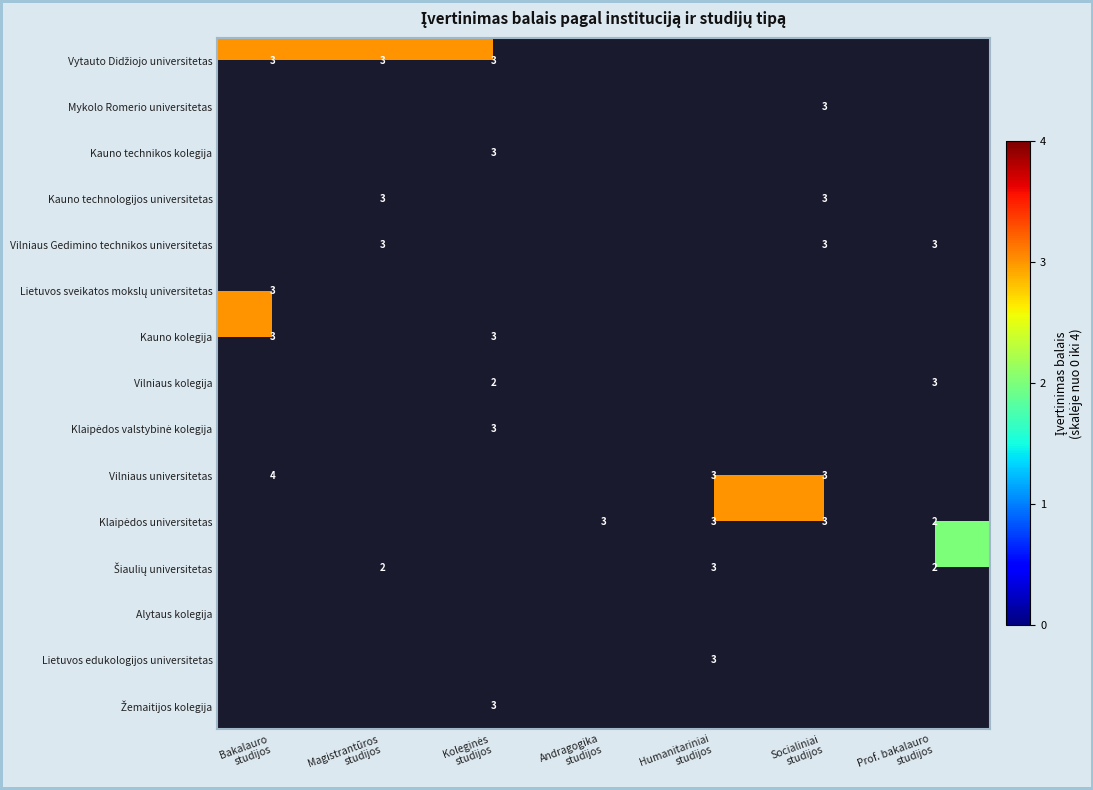

Is the value of Klaipėdos universitetas at Socialiniai studijos greater than the value of Vilniaus universitetas at Humanitariniai studijos?

No